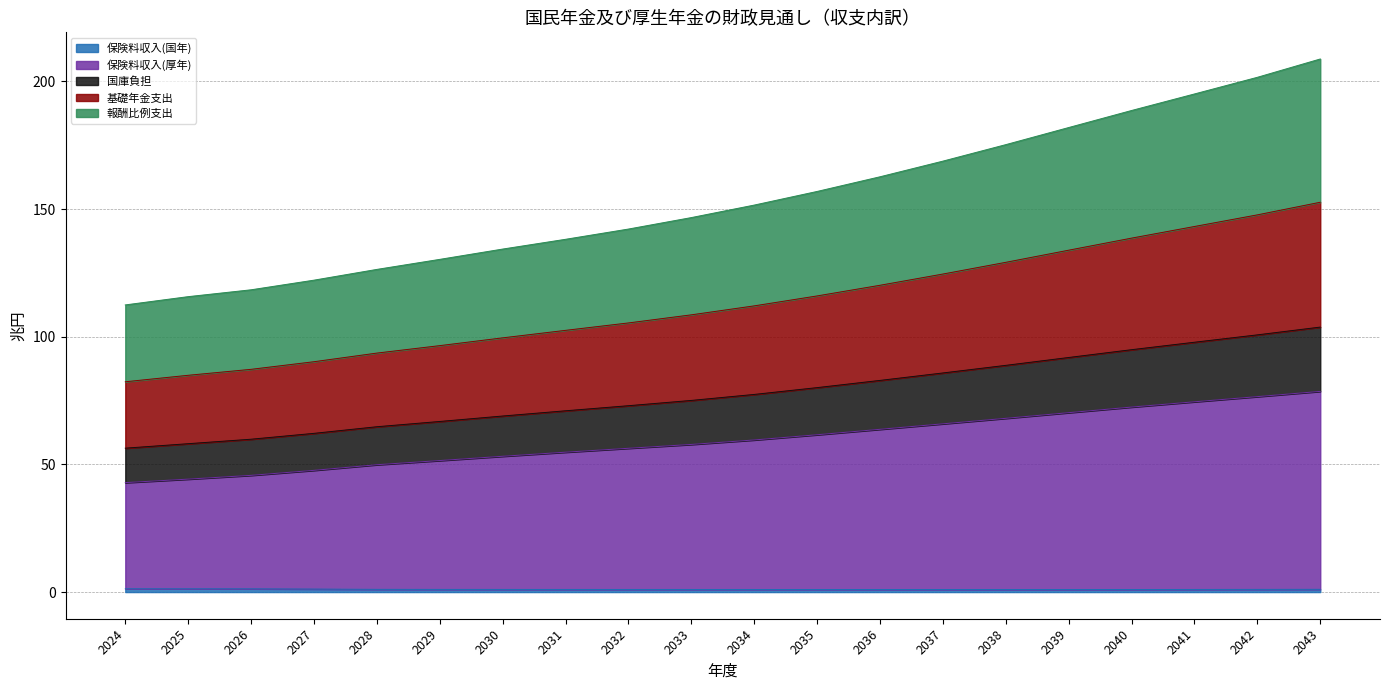

True or false: 保険料収入(国年) and 国庫負担 cross at least once.

False